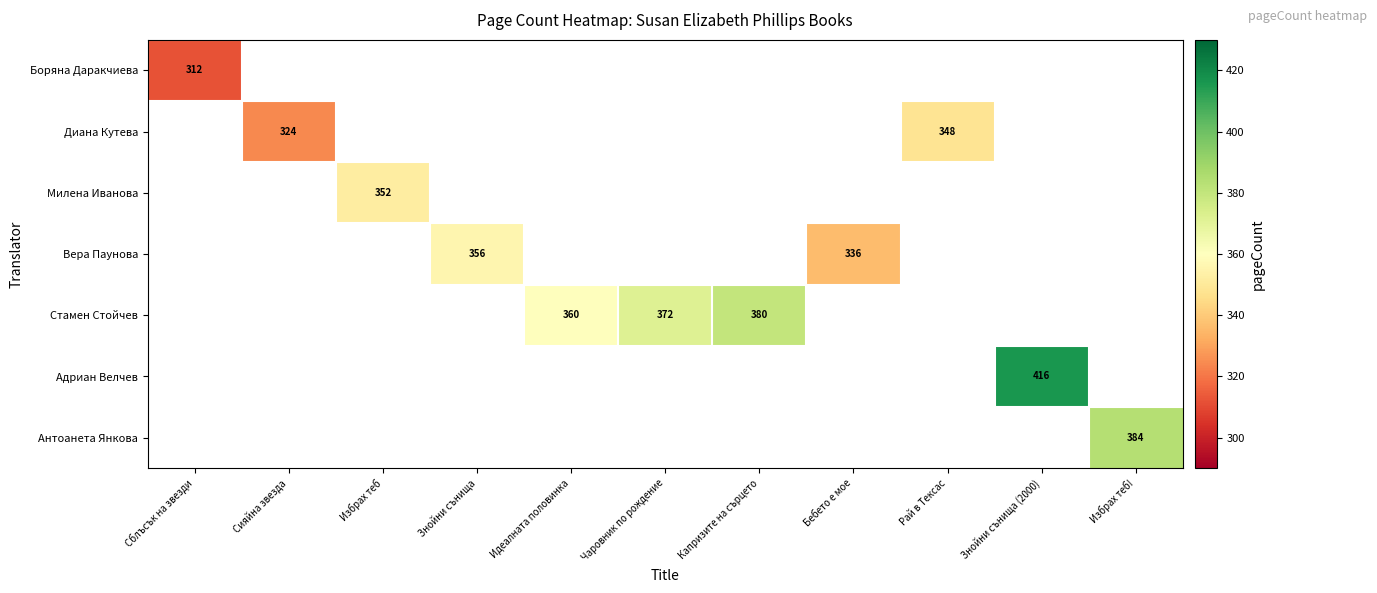

Rank the series by their maximum value, from lowest to highest.

Боряна Даракчиева, Диана Кутева, Милена Иванова, Вера Паунова, Стамен Стойчев, Адриан Велчев, Антоанета Янкова